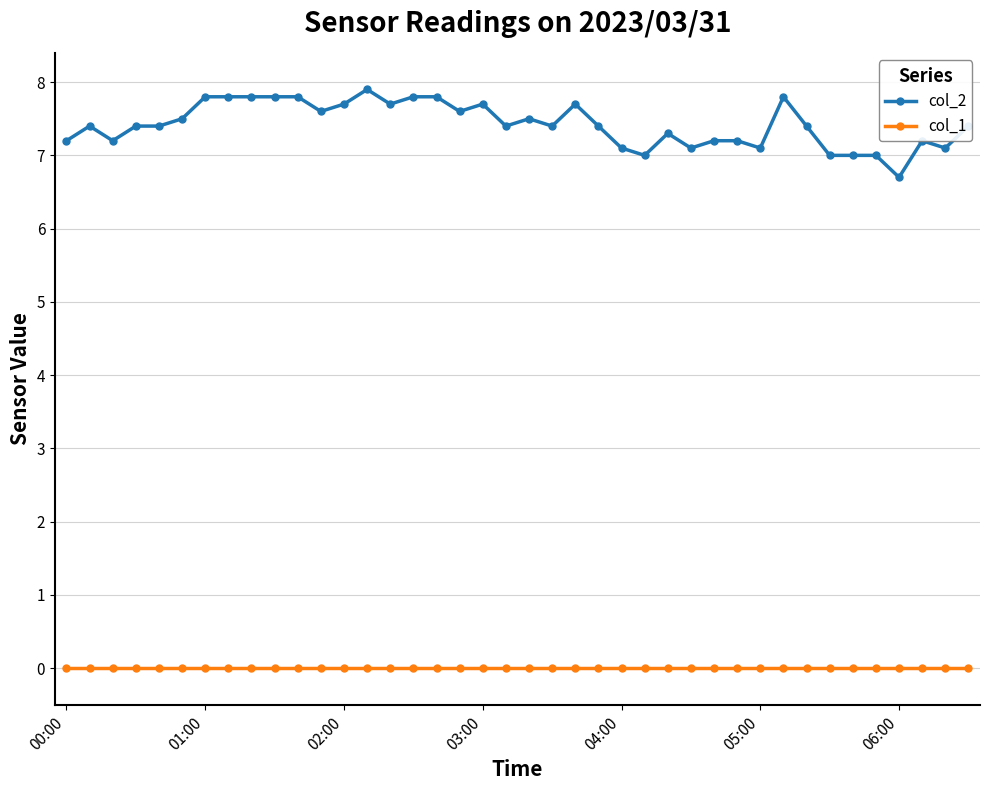

True or false: col_2 has more than 2 interior local peaks.

True